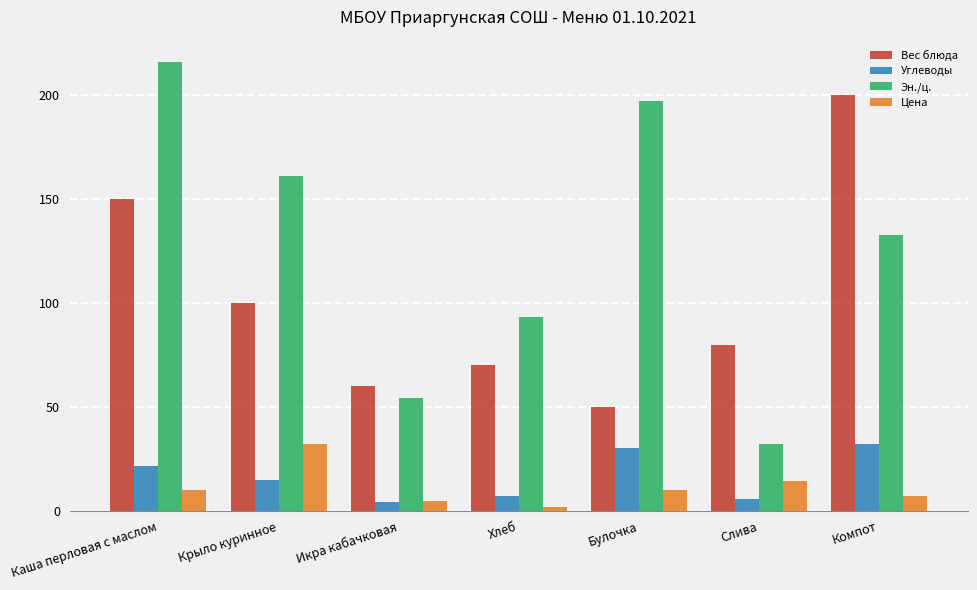

At which category does the chart reach its minimum across all series?

Хлеб